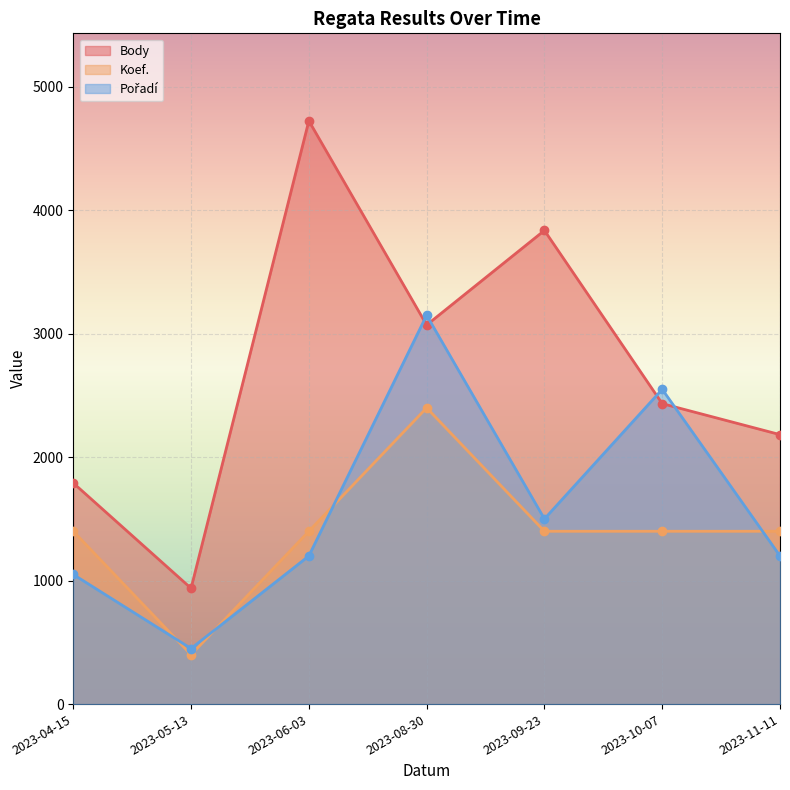

Where is the first local maximum for Koef.?

2023-08-30